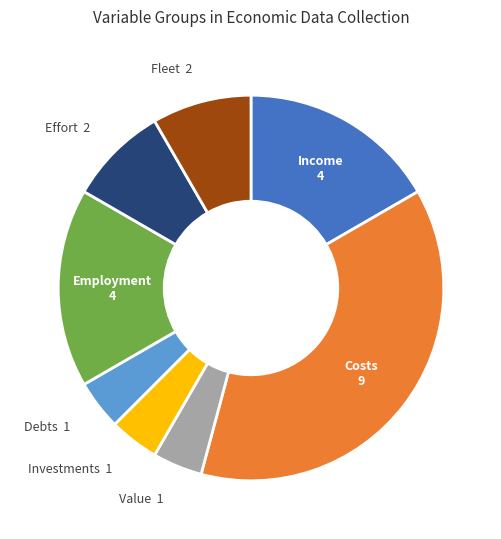

Is there a majority slice in this chart?

No